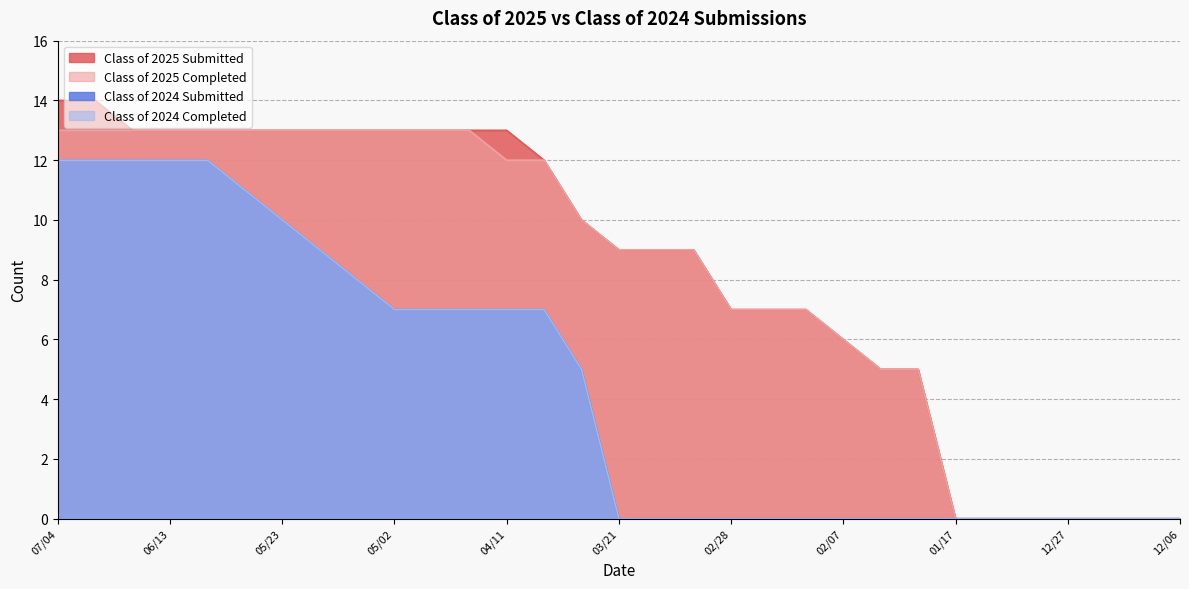

Which label corresponds to the smallest value in the chart?

01/17